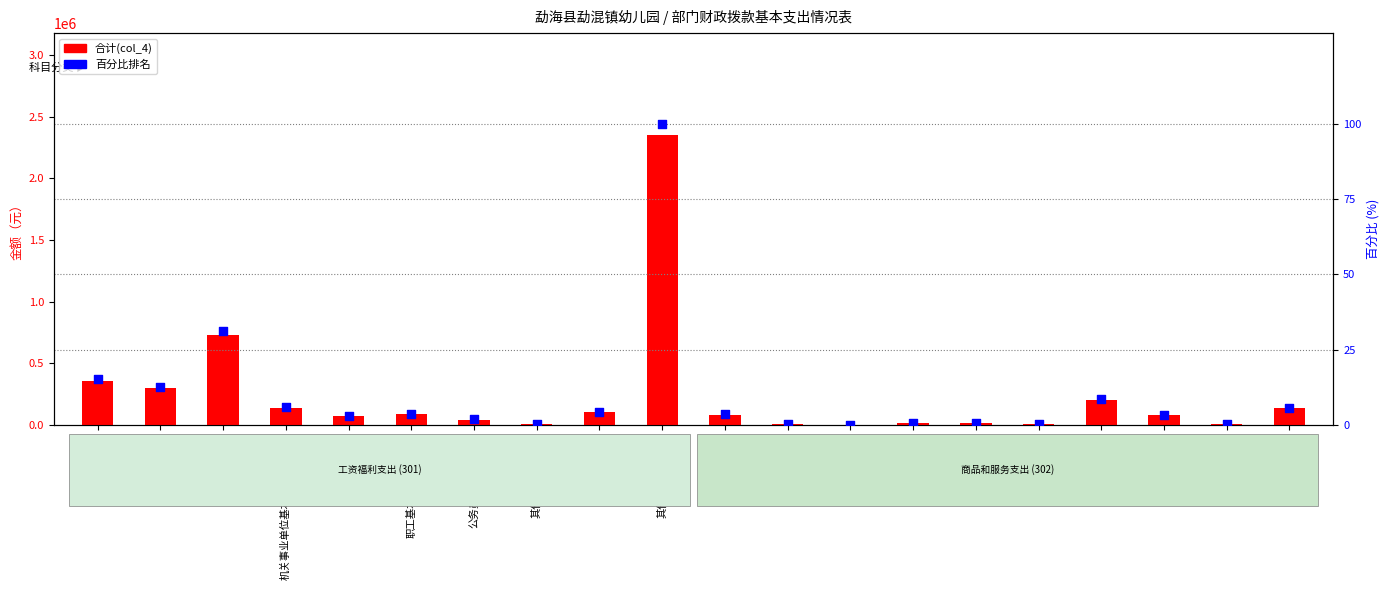

What is the total value across all series at 培训费?

80703.4